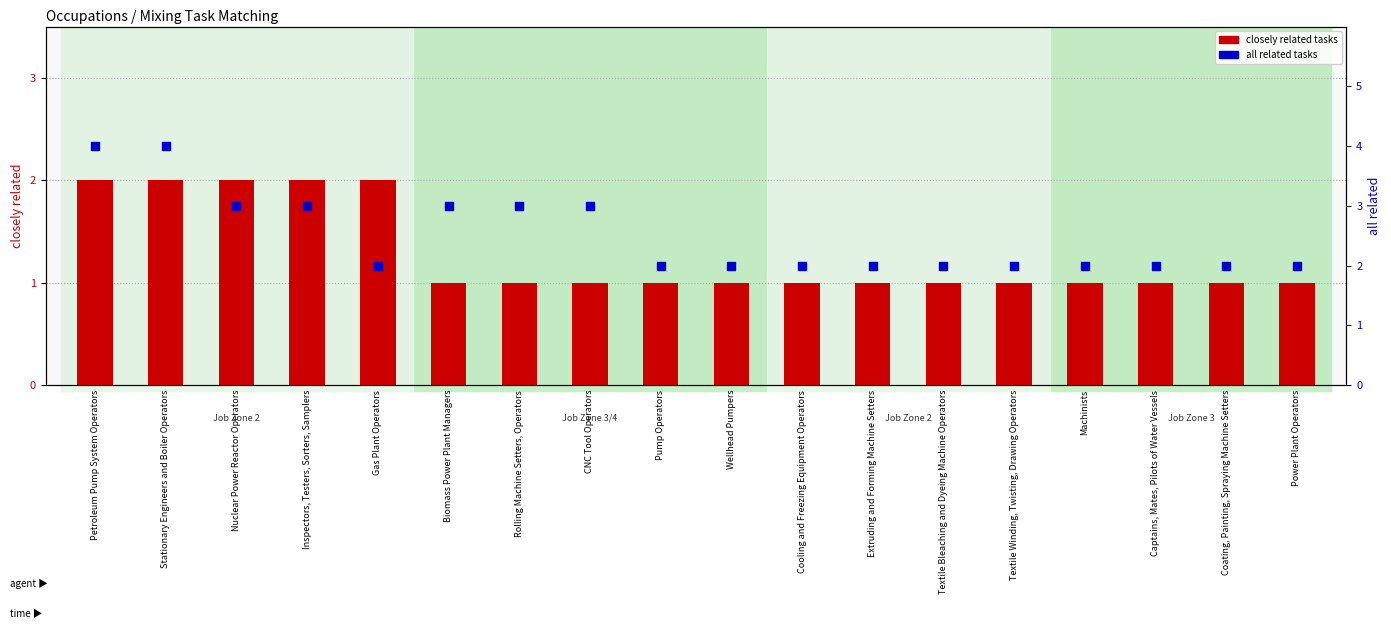

At how many categories does at least one series exceed 2?

7